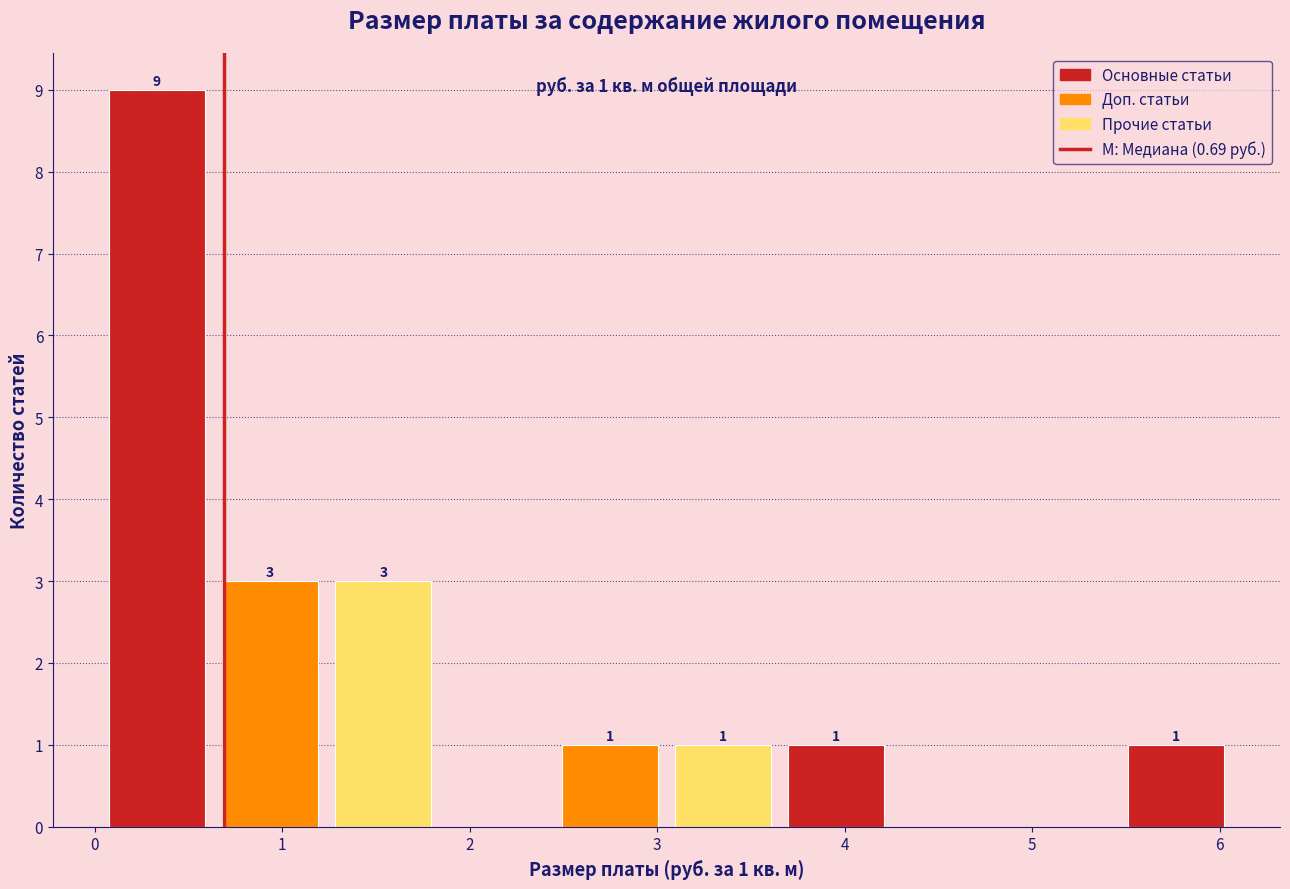

Which range on the x-axis has the tallest bar?

0.0 to 0.6